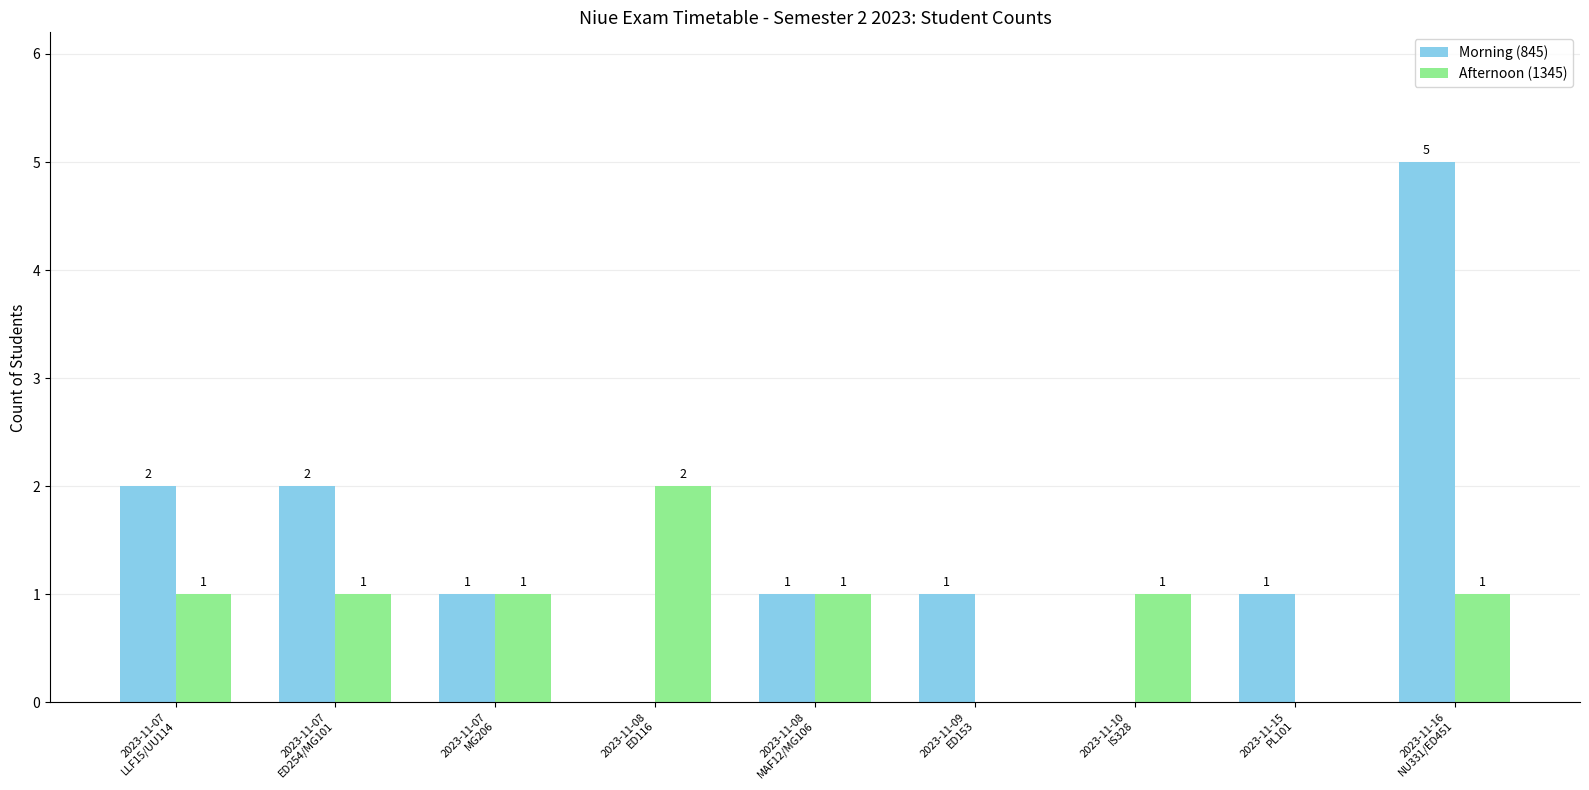

Which series has the largest total across all categories?

Morning (845)